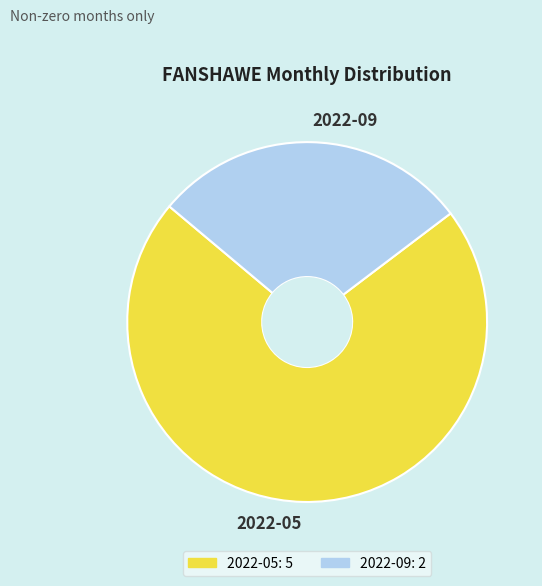

True or false: 2022-09 accounts for 29% of the total.

True